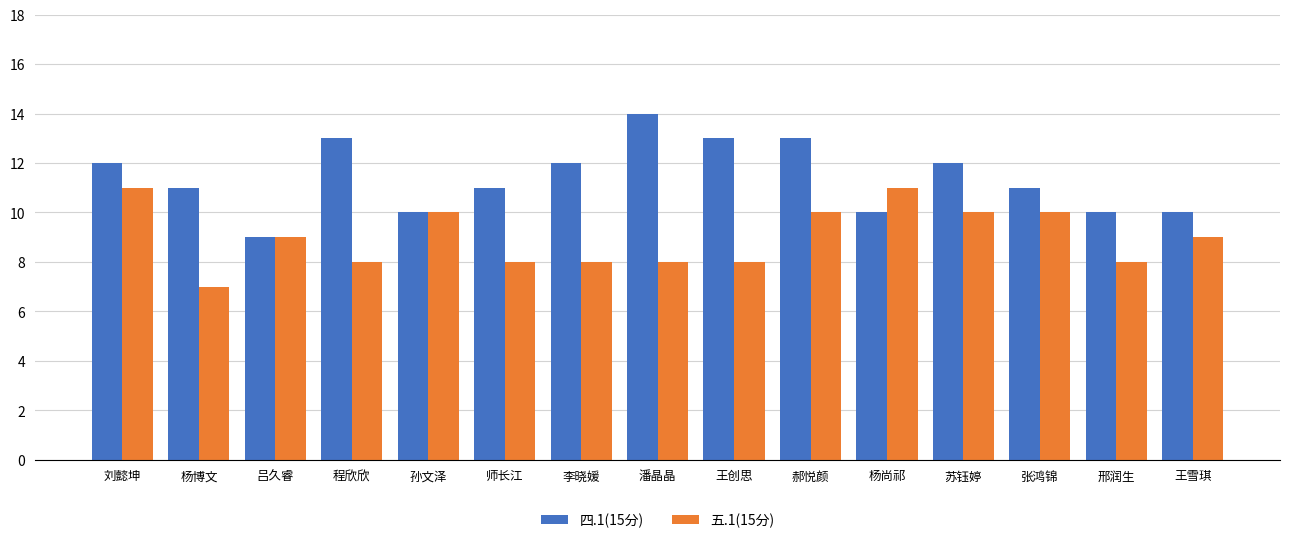

List the series in order of their peak value, highest first.

四.1(15分), 五.1(15分)